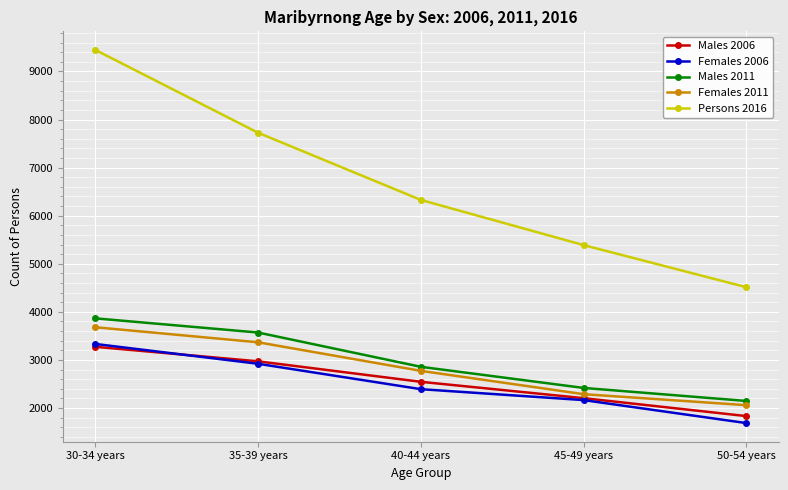

How many lines are shown in the chart?

5